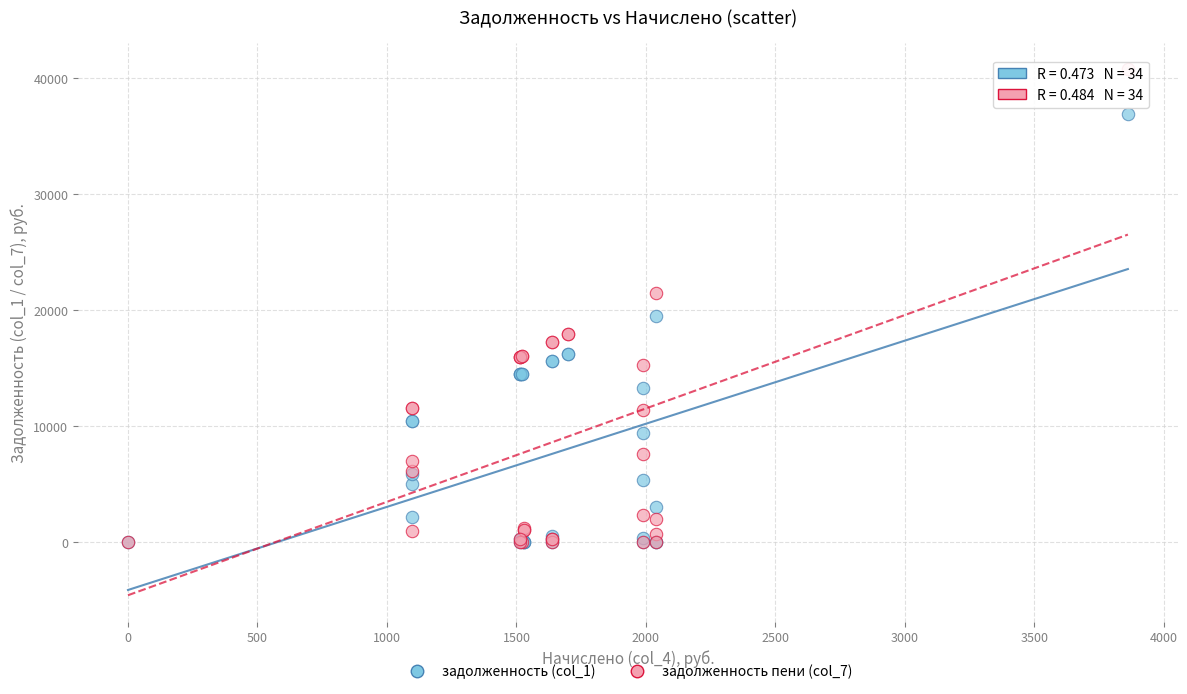

What are all the series names shown in the legend?

задолженность (col_1), задолженность пени (col_7)